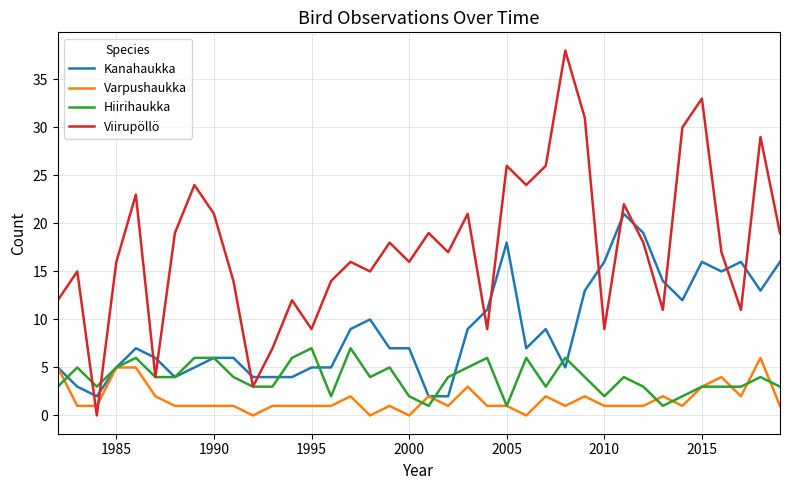

Which series has the largest total across all categories?

Viirupöllö